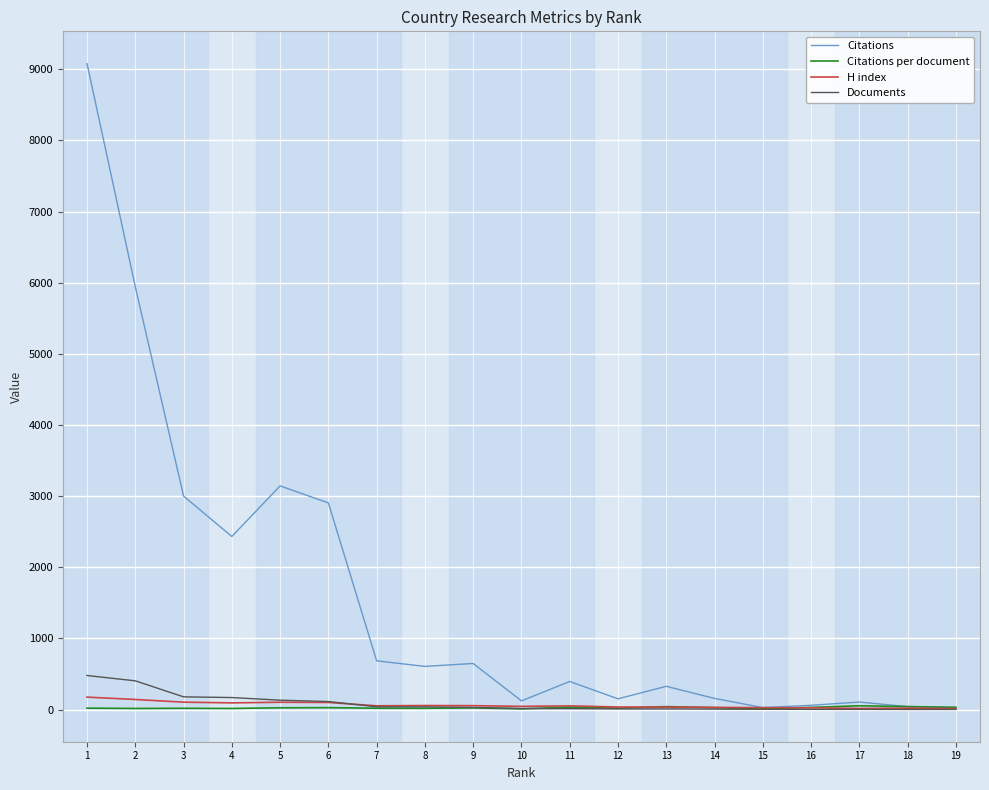

Does the chart have visible grid lines?

Yes